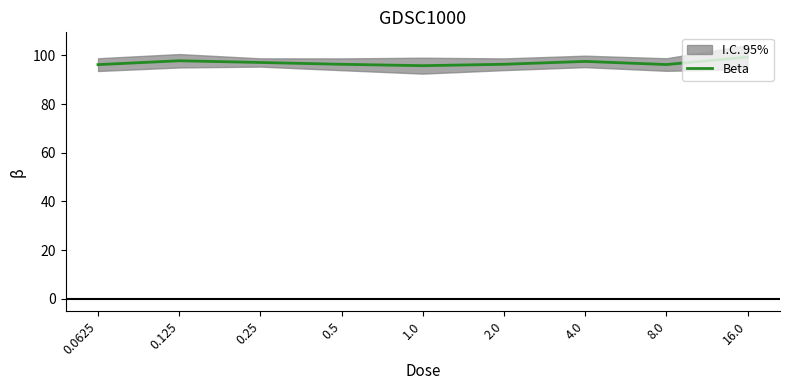

Which label corresponds to the largest value in the chart?

16.0